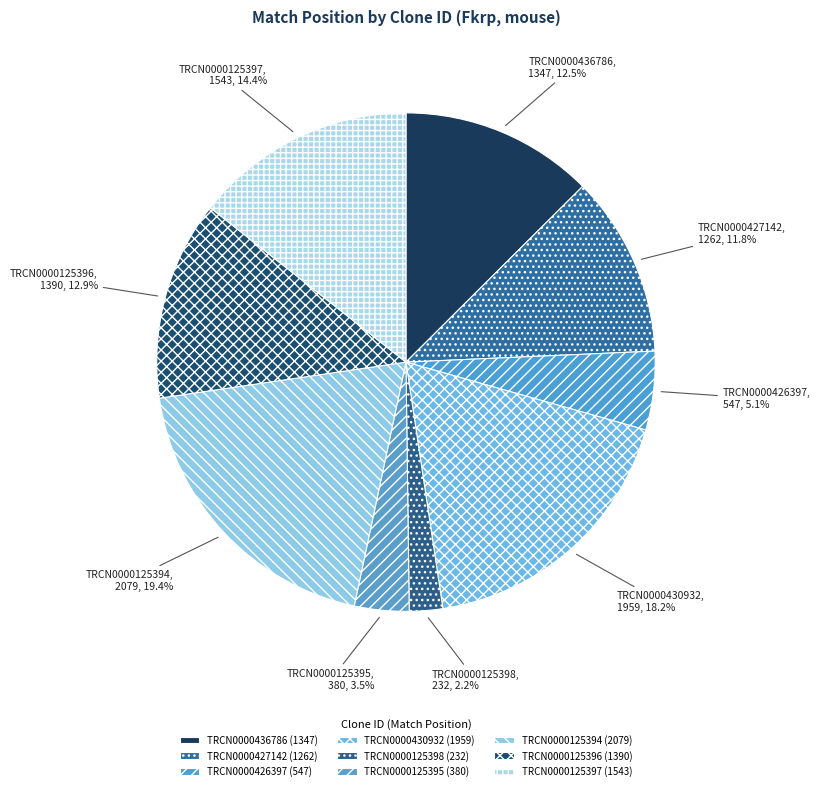

To the nearest percent, what percentage of the pie is TRCN0000125395?

4%